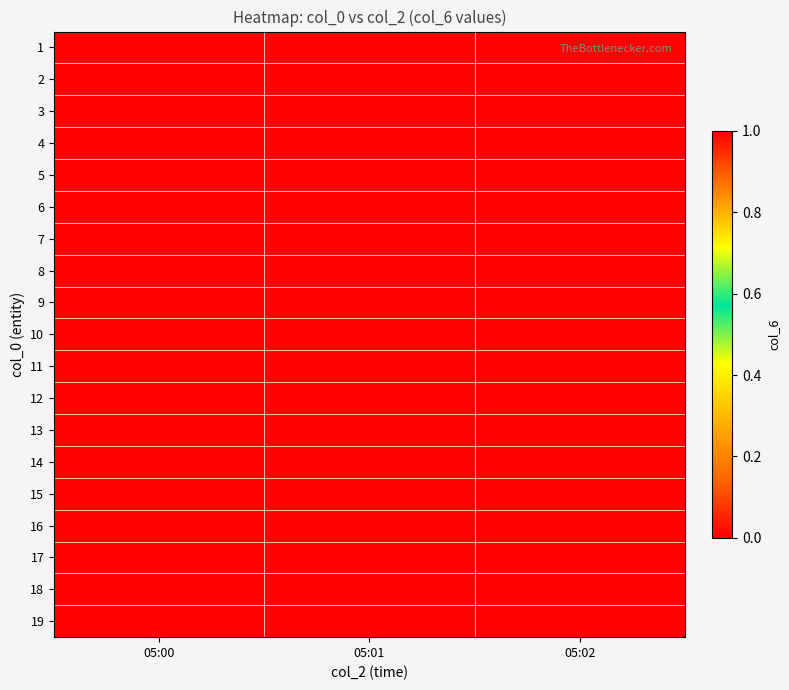

Which has a higher value, 05:02 or 05:01?

05:02